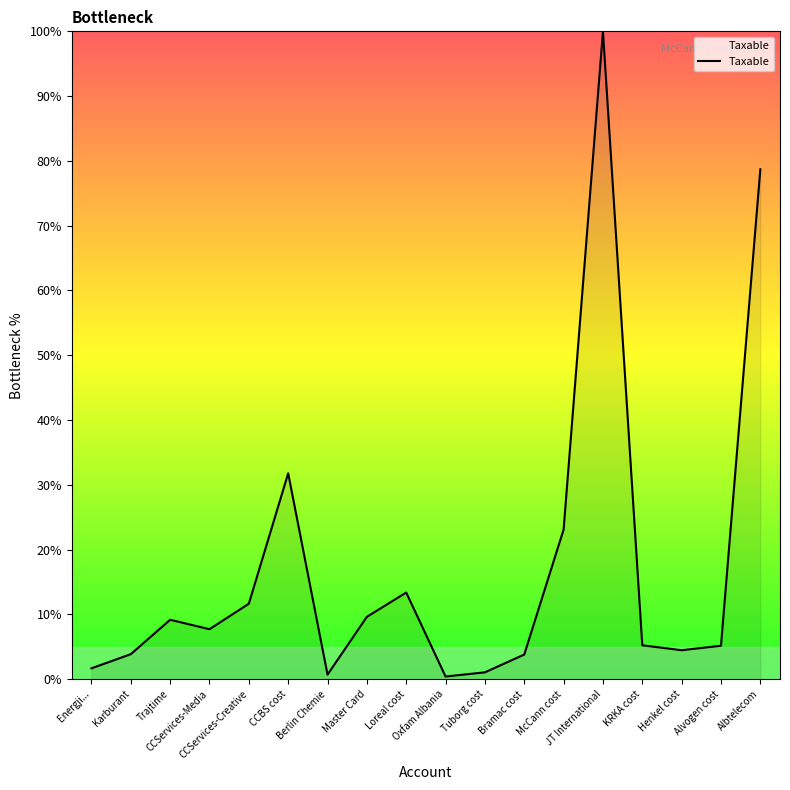

How many lines are shown in the chart?

1